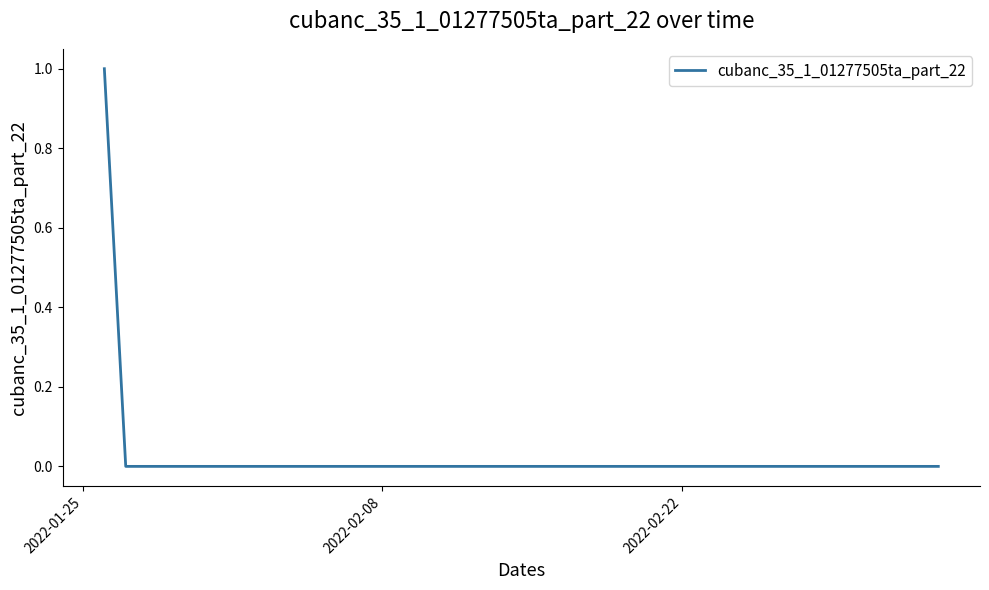

Is this an area chart (filled region under the line)?

No